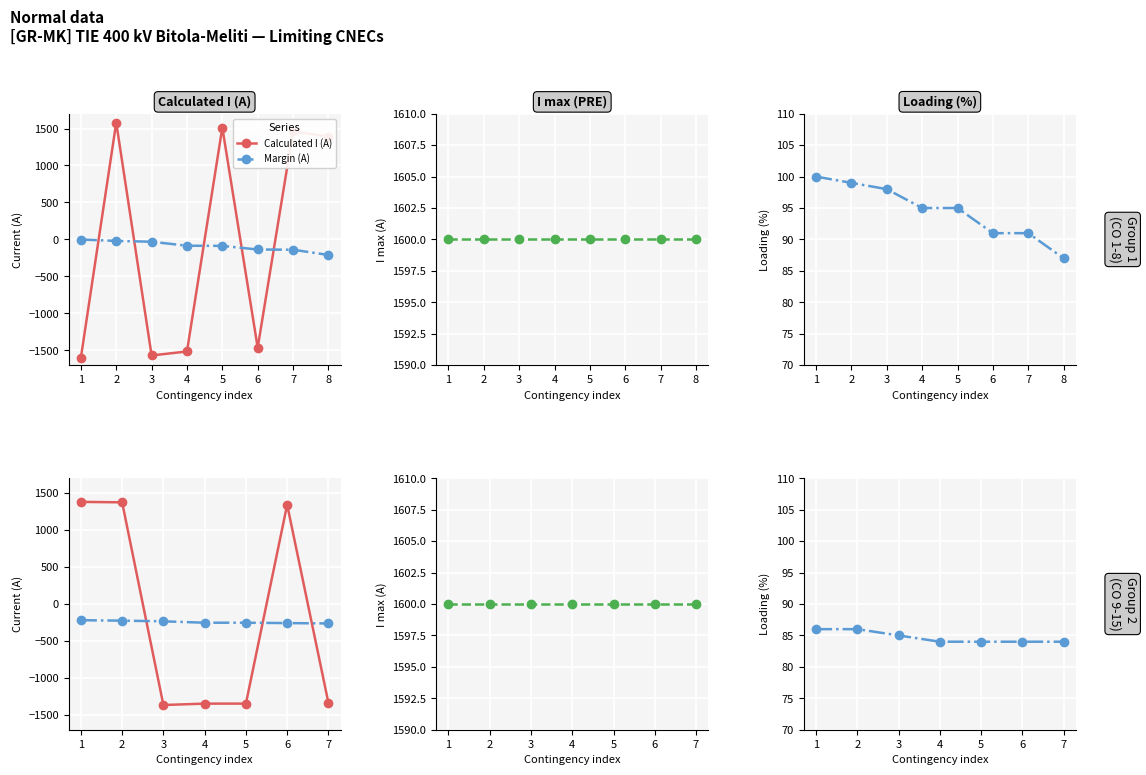

After their last crossing, which series has the higher values: Calculated I (A) or Margin (A)?

Margin (A)